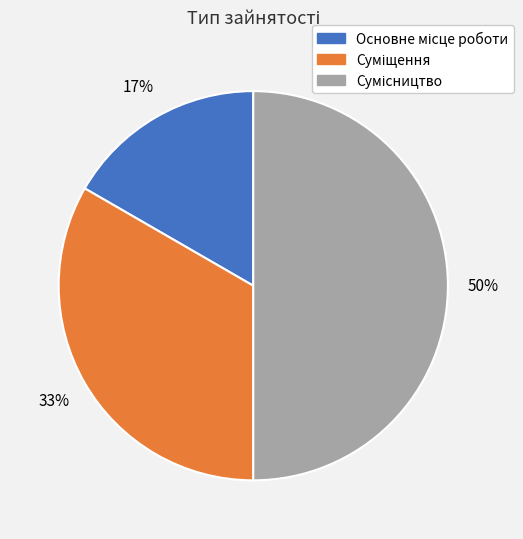

To the nearest percent, what is the average slice percentage?

33%